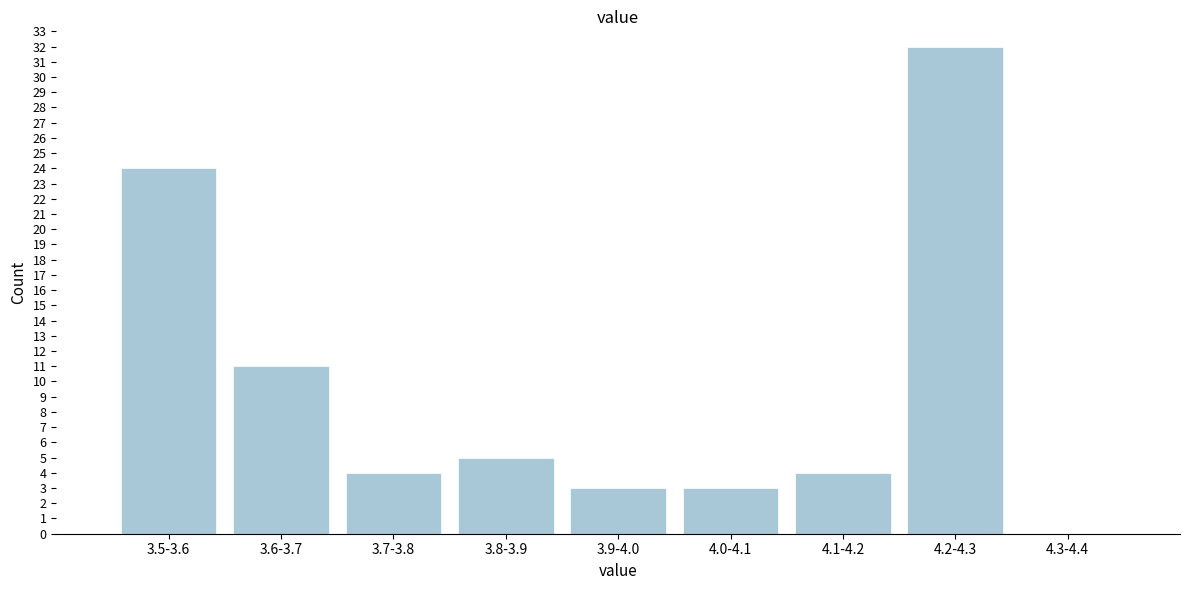

Reading right to left, what are all the values shown in this chart?

4.3-4.4=0	4.2-4.3=32	4.1-4.2=4	4.0-4.1=3	3.9-4.0=3	3.8-3.9=5	3.7-3.8=4	3.6-3.7=11	3.5-3.6=24